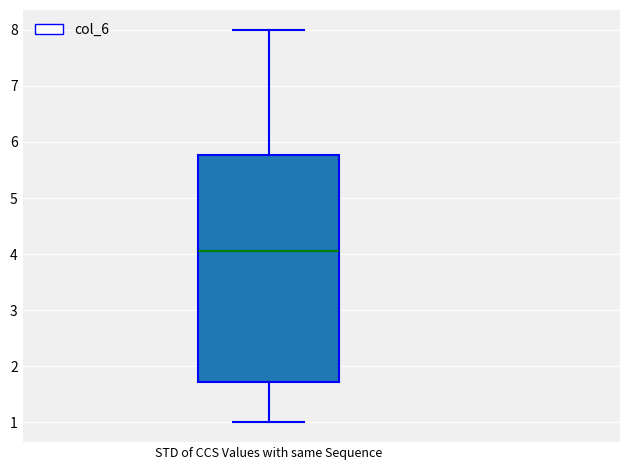

Read this box plot against the y-axis: the position of the median line, the range covered by the box, and the ends of both whiskers. The values are not printed on the chart, so give them approximately, as read against the axis.

median 4.1, box 1.7 to 5.8, whiskers 1.0 to 8.0